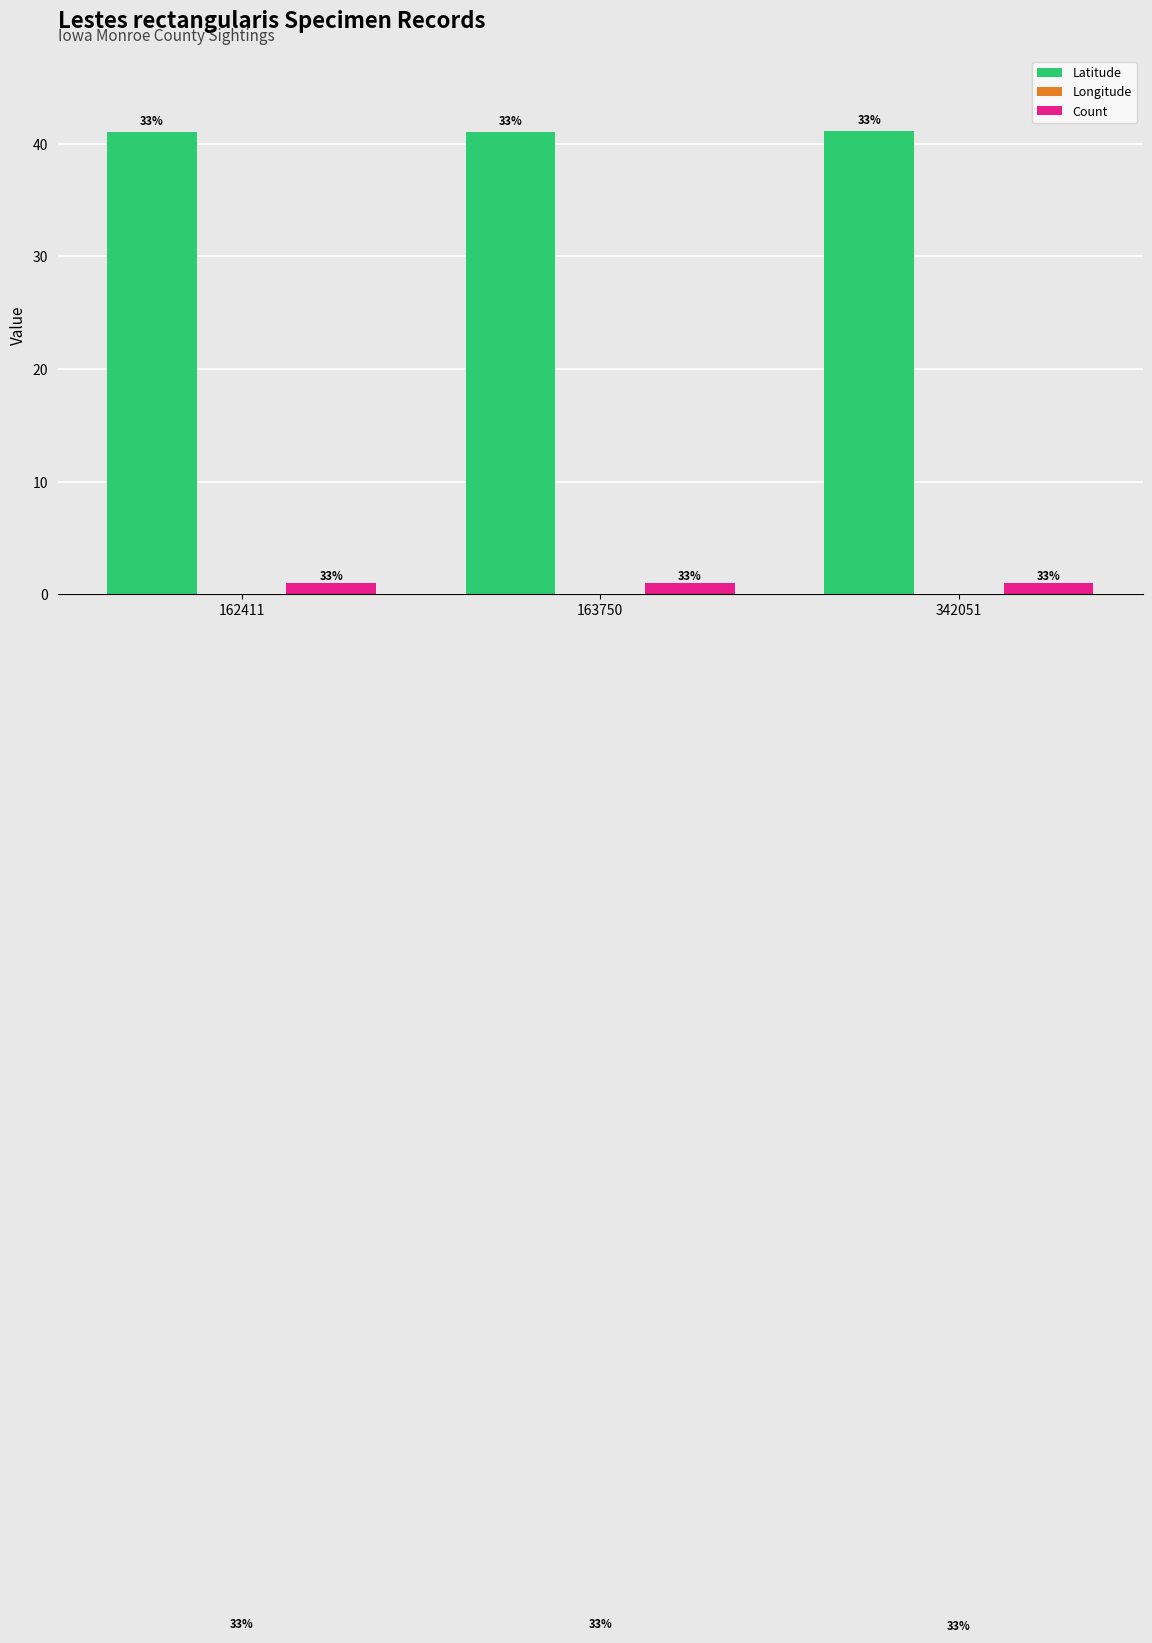

Which series changed the most between 162411 and 163750?

Latitude